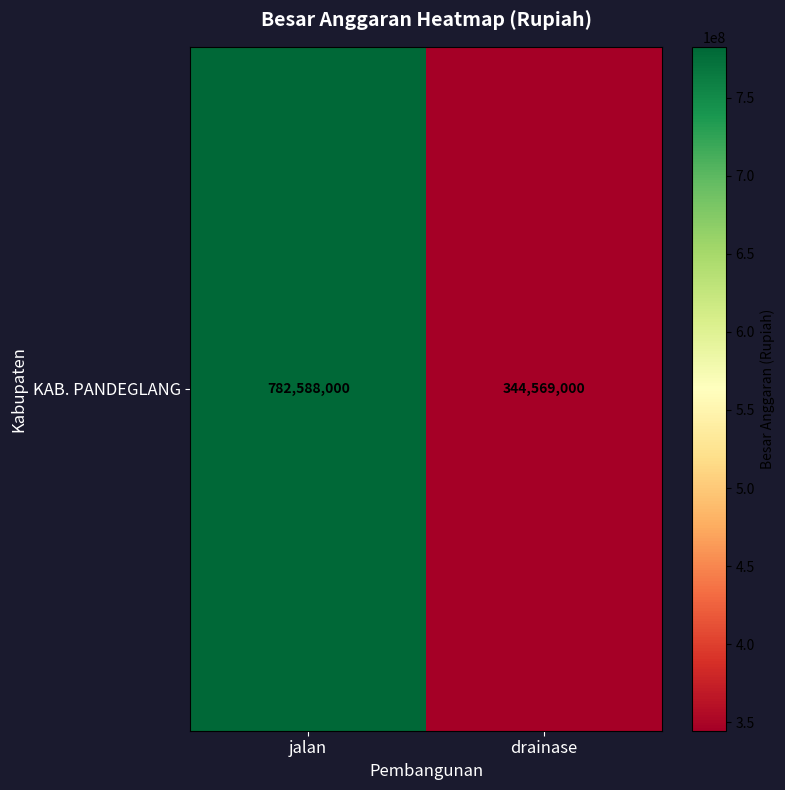

How many data points are less than 782588000?

1